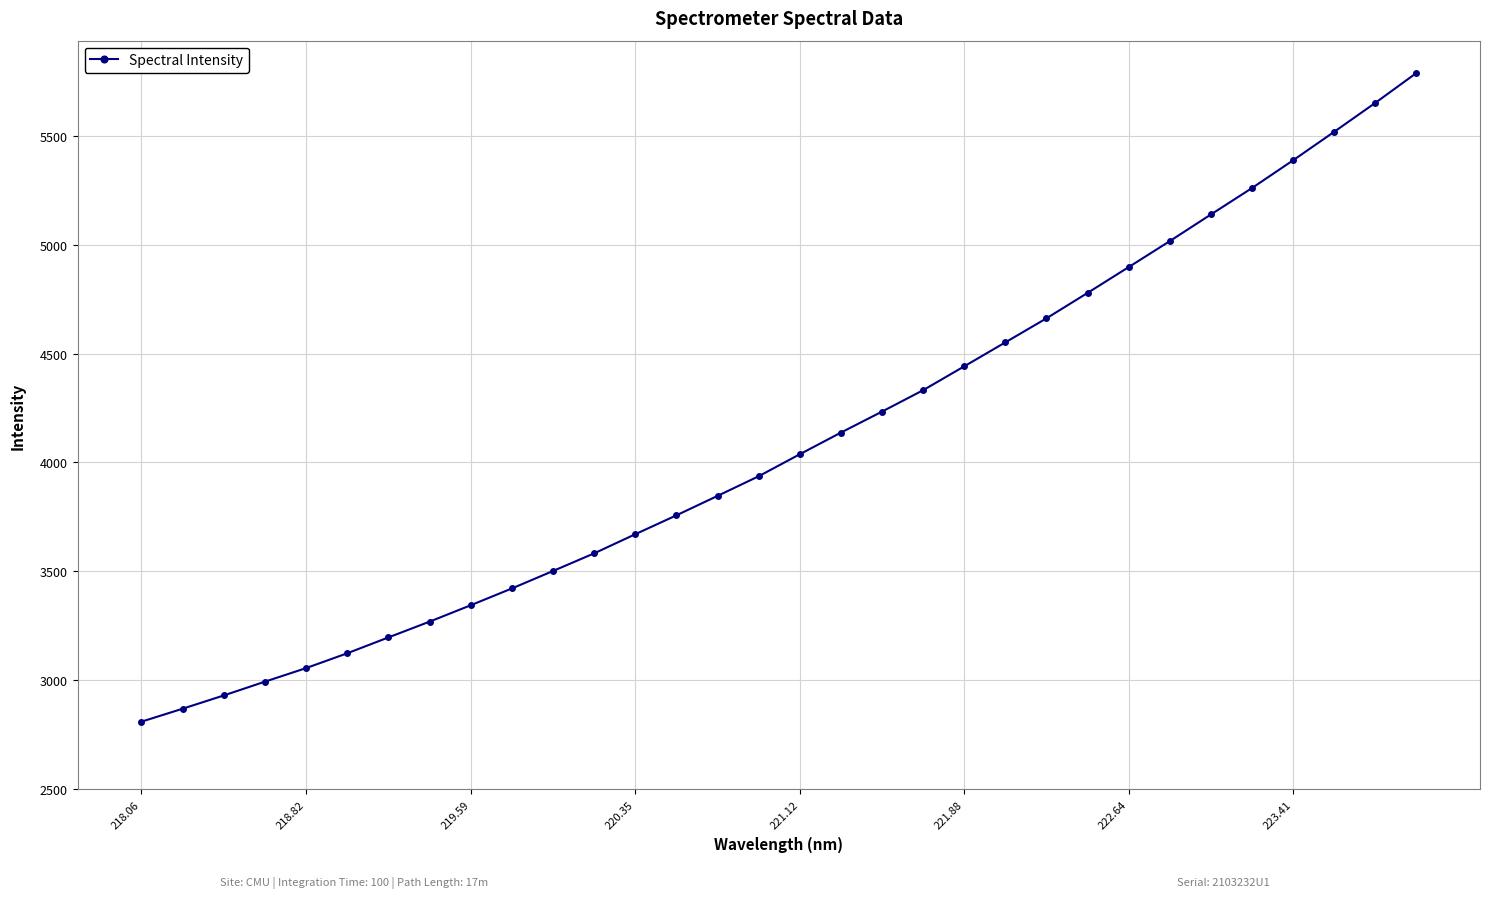

What is the greatest value displayed?

5787.6